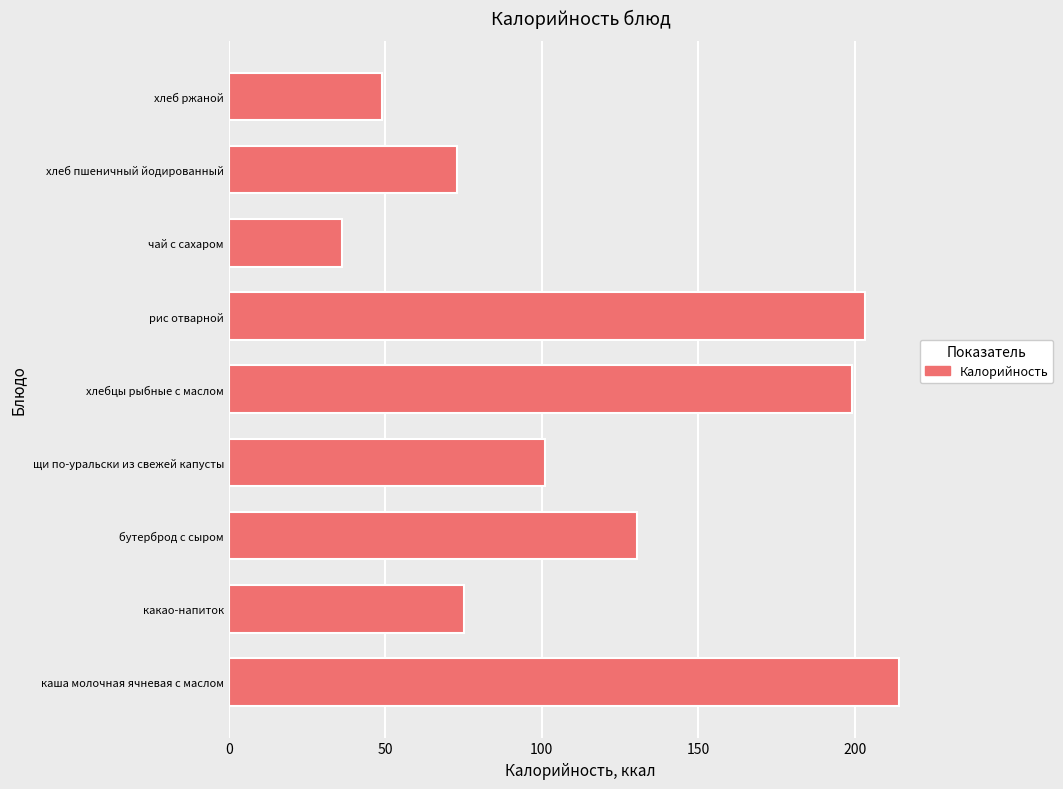

Is it true that the value at хлебцы рыбные с маслом is 199.3?

True